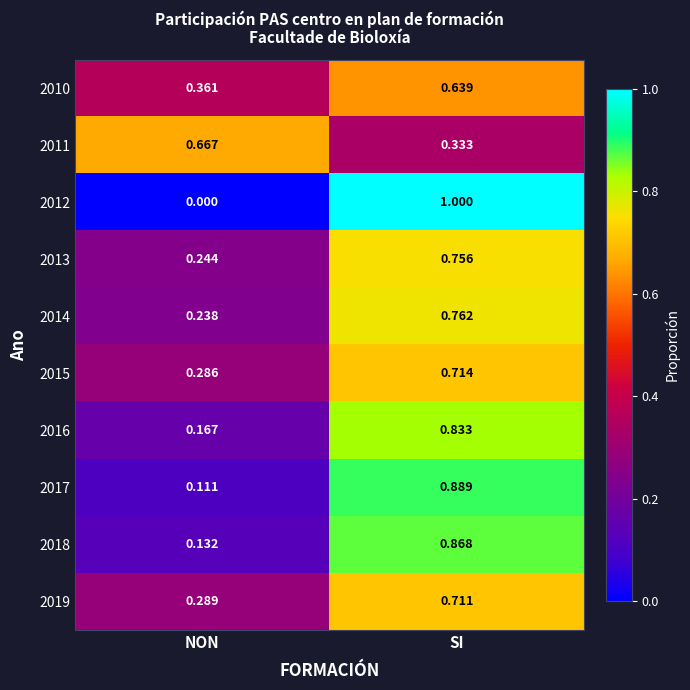

Rank the categories by 2012 value from lowest to highest.

NON, SI